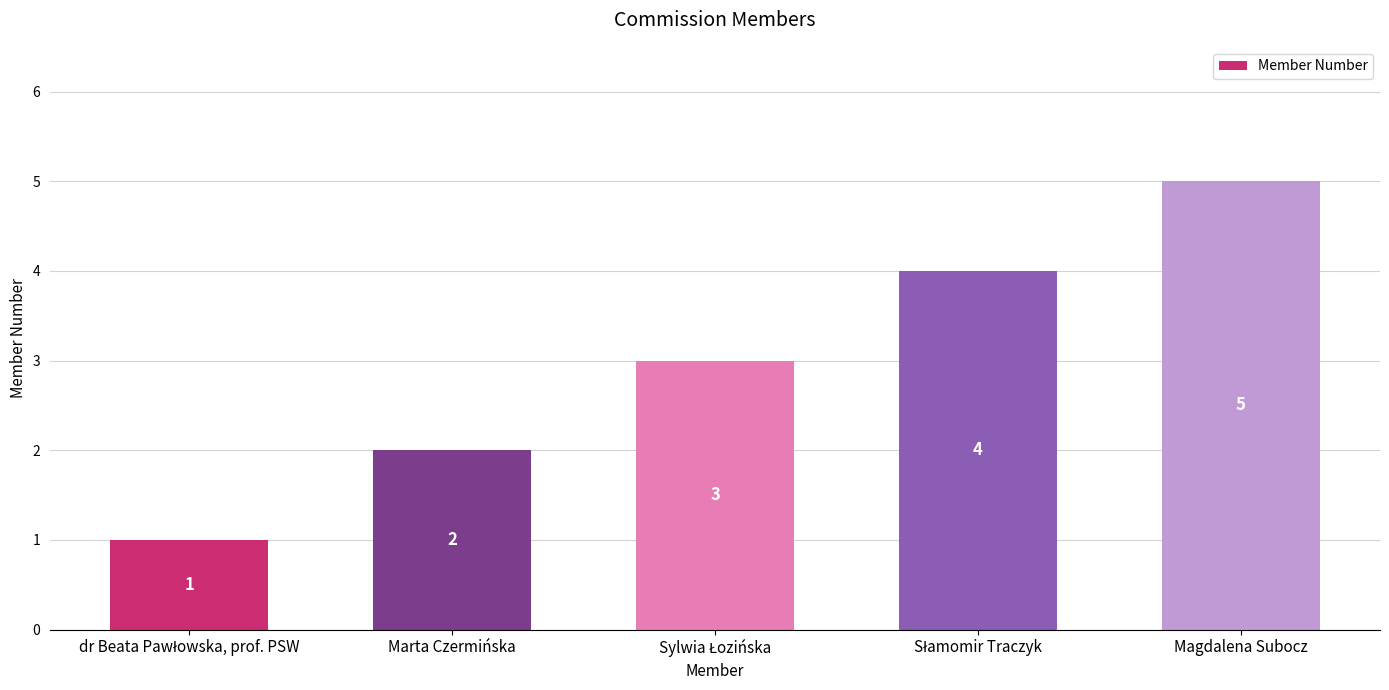

Count the values in the range 2 to 4.

3